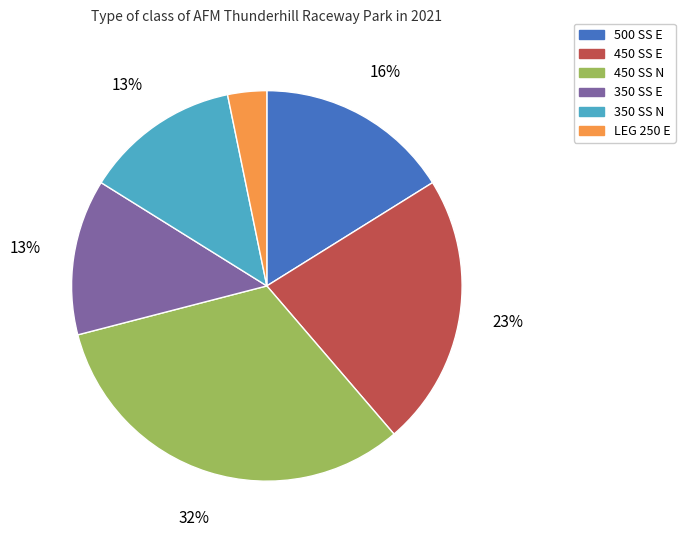

Combined, do 350 SS E and 350 SS N account for over 50%?

No